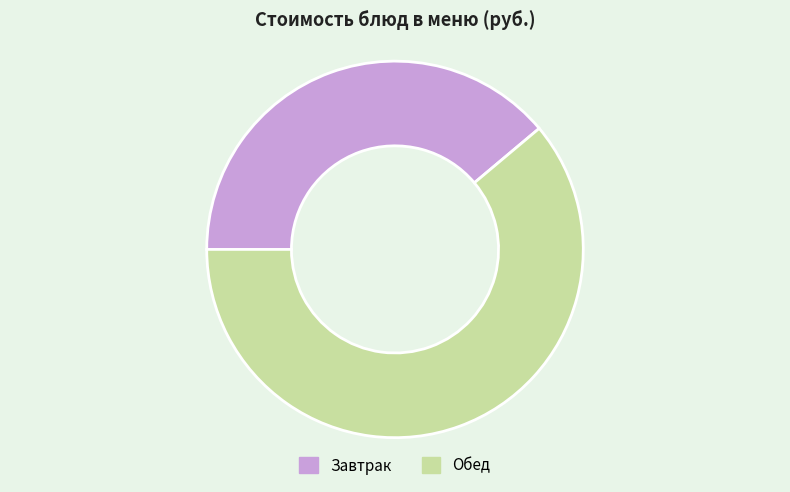

The Завтрак slice represents 29% of the pie. True or false?

False